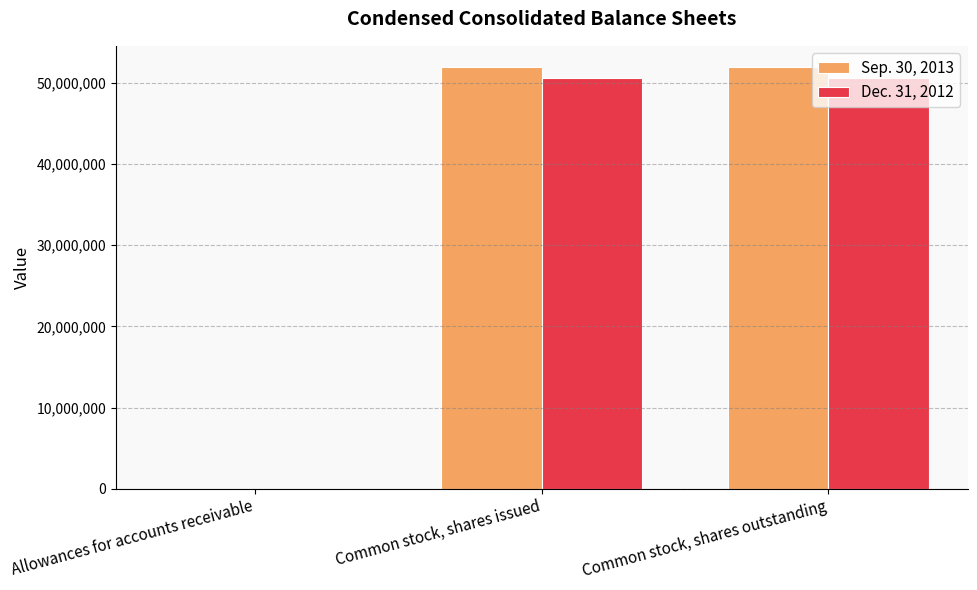

Reading right to left, transcribe all the data shown in this chart.

Sep. 30, 2013: 51962790	51962790	951
Dec. 31, 2012: 50630991	50630991	991